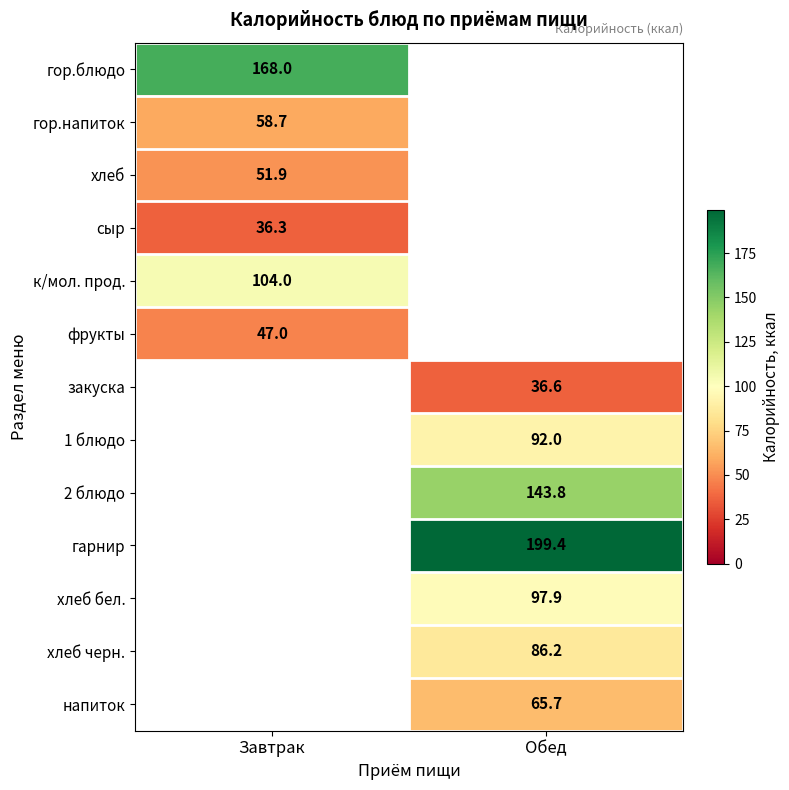

Is it true that гор.блюдо equals 79.6 at Завтрак?

False